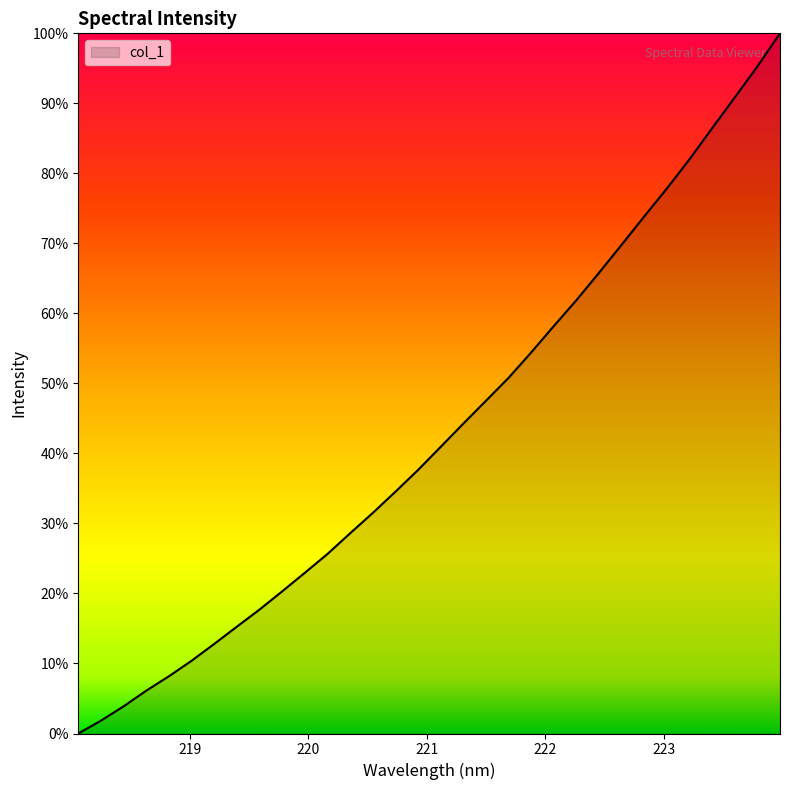

What is the difference between the maximum and minimum values?

100.0